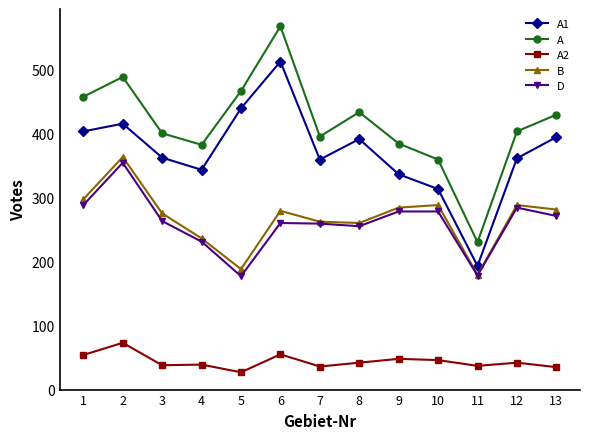

Which series has the largest total across all categories?

A